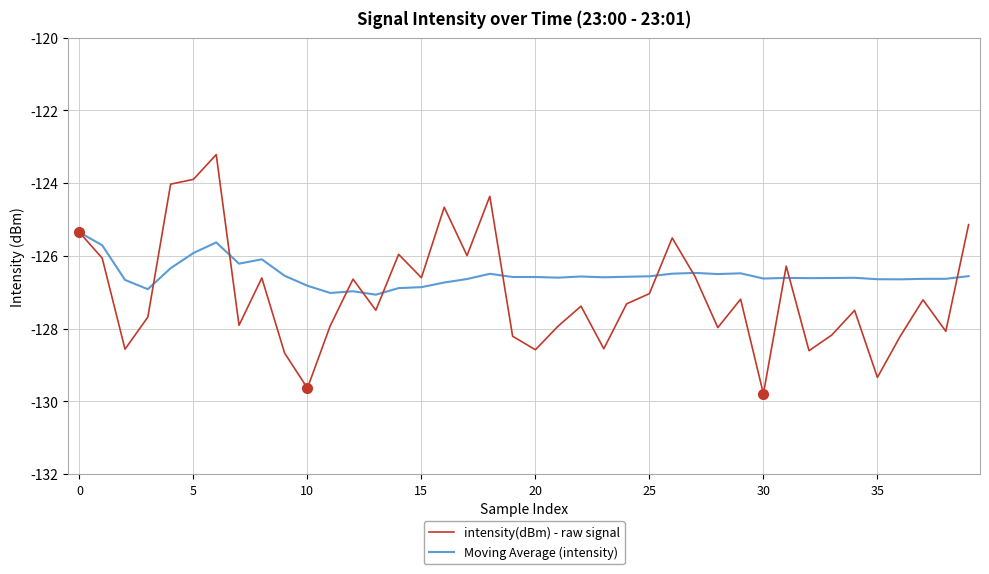

What is the minimum value shown in the chart?

-129.8